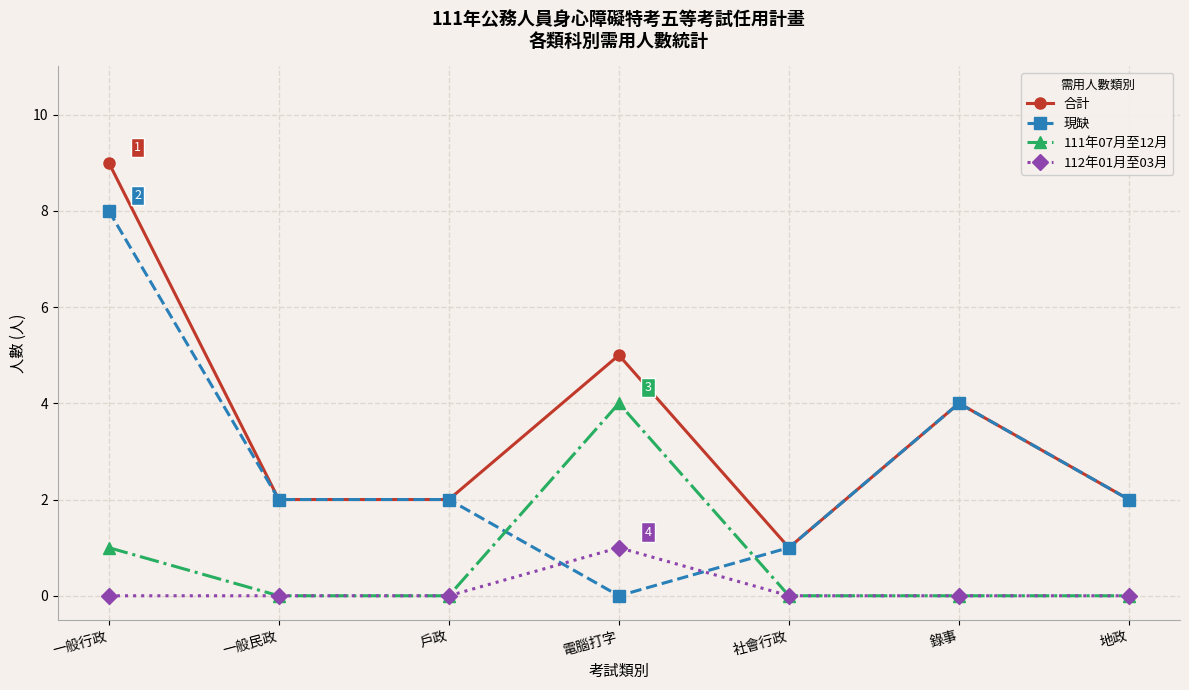

What is the difference between the maximum and minimum values in the 現缺 series?

8